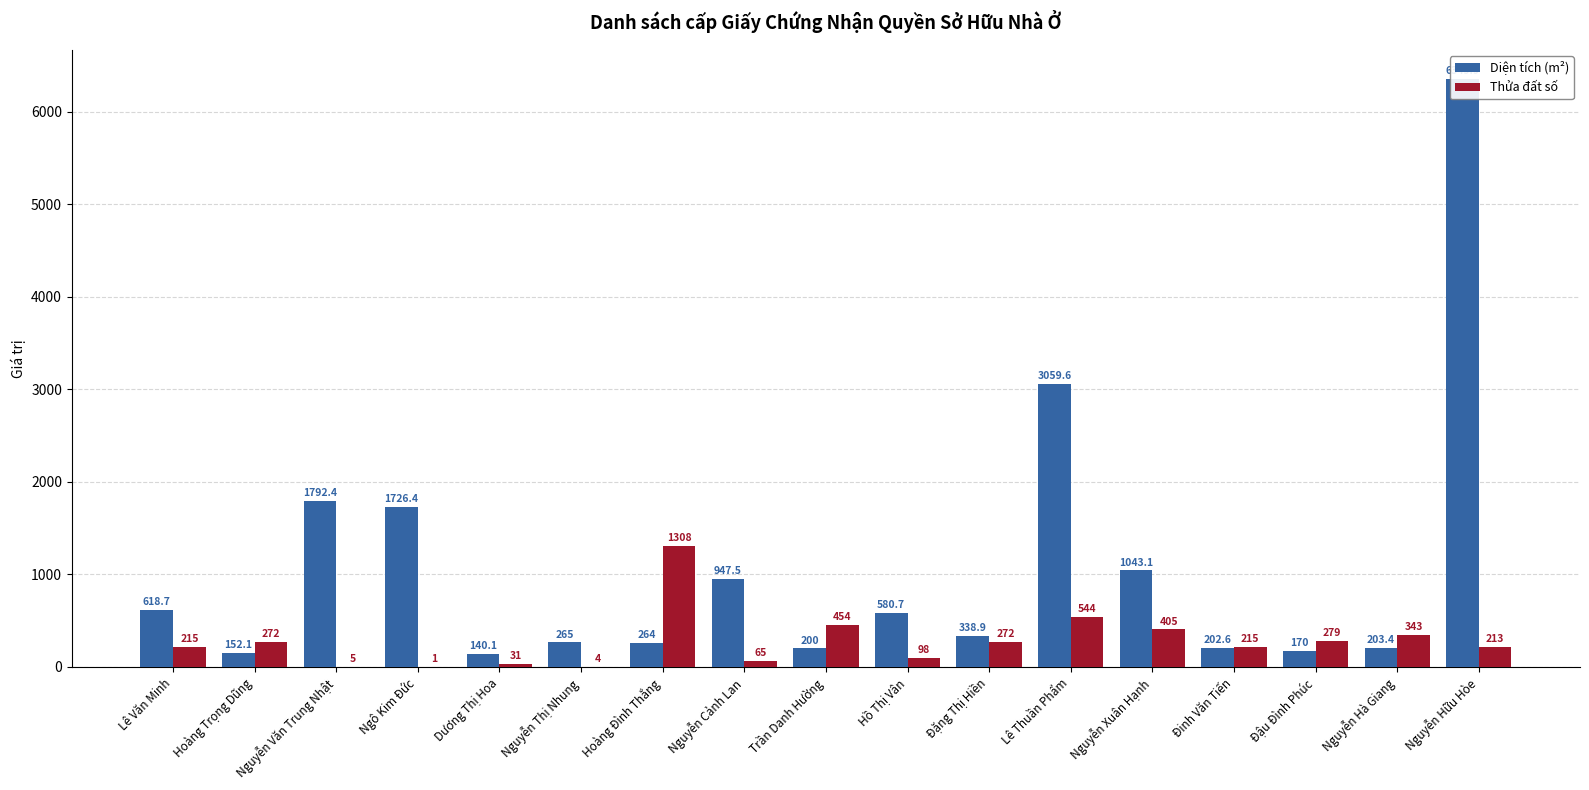

What is the difference between the maximum and minimum values in the Thửa đất số series?

1307.0